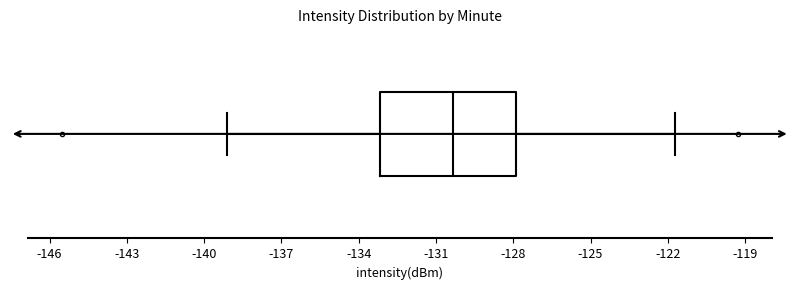

Read this box plot against the x-axis: the position of the median line, the range covered by the box, and the ends of both whiskers. The values are not printed on the chart, so give them approximately, as read against the axis.

median -130.5, box -133.0 to -128.0, whiskers -139.0 to -121.5